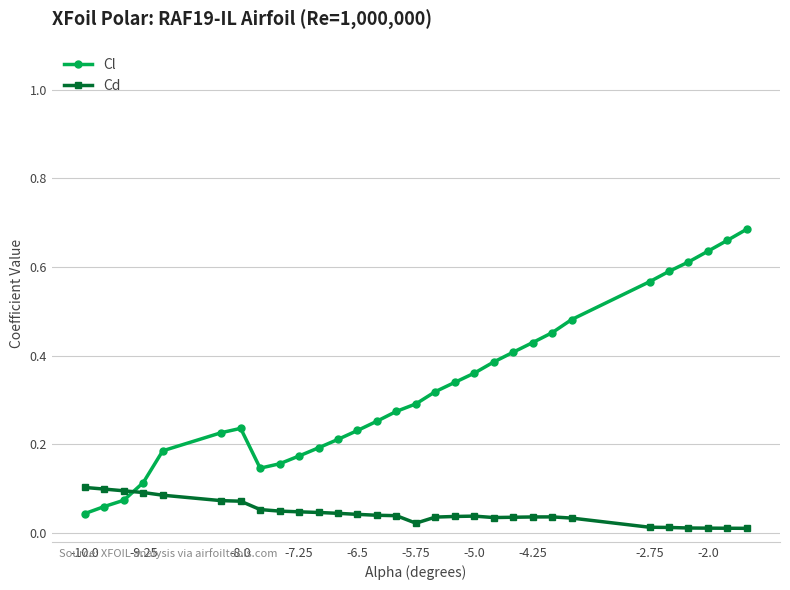

Which series has the largest total across all categories?

Cl